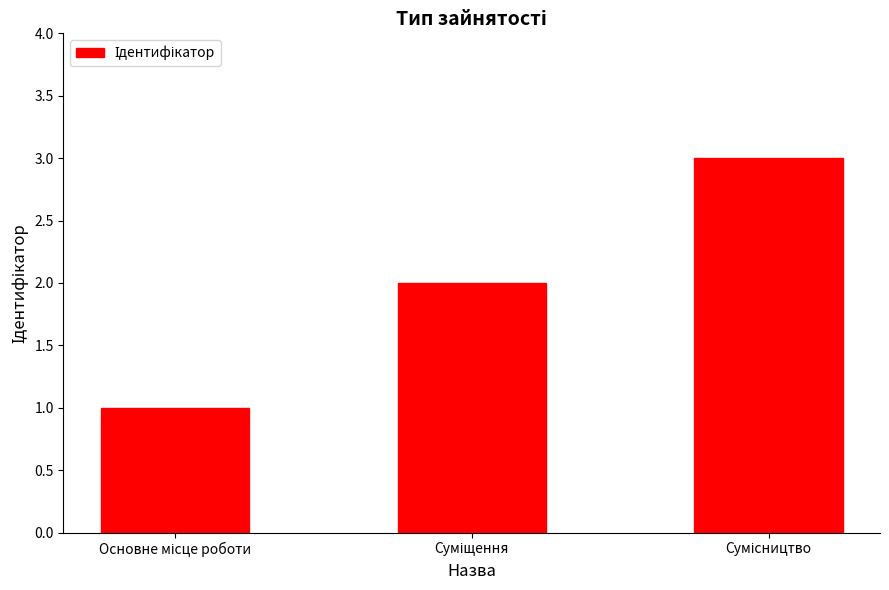

What is the greatest value displayed?

3